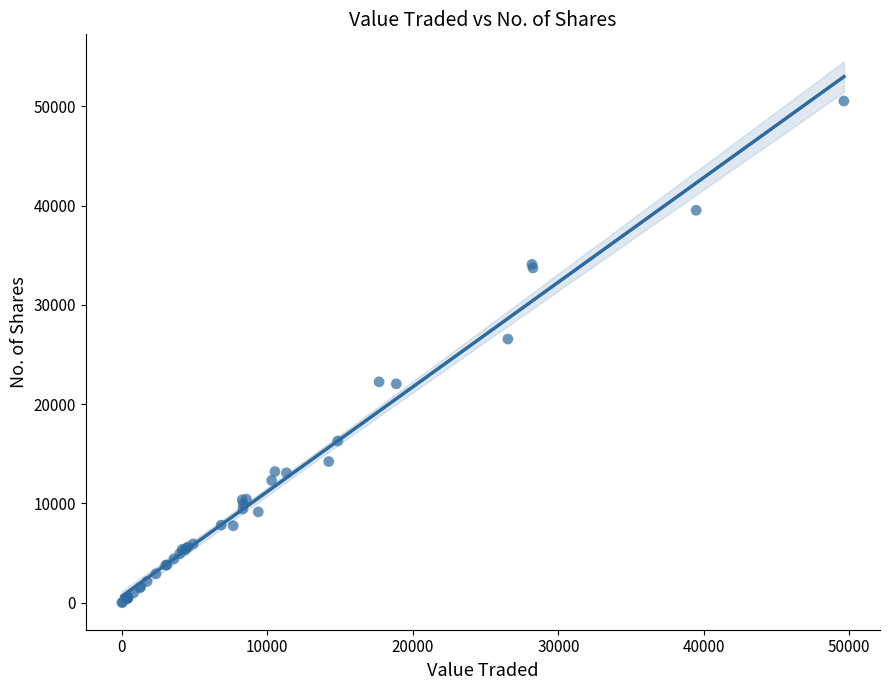

What Y value in the scatter plot is closest to 25270?

26557